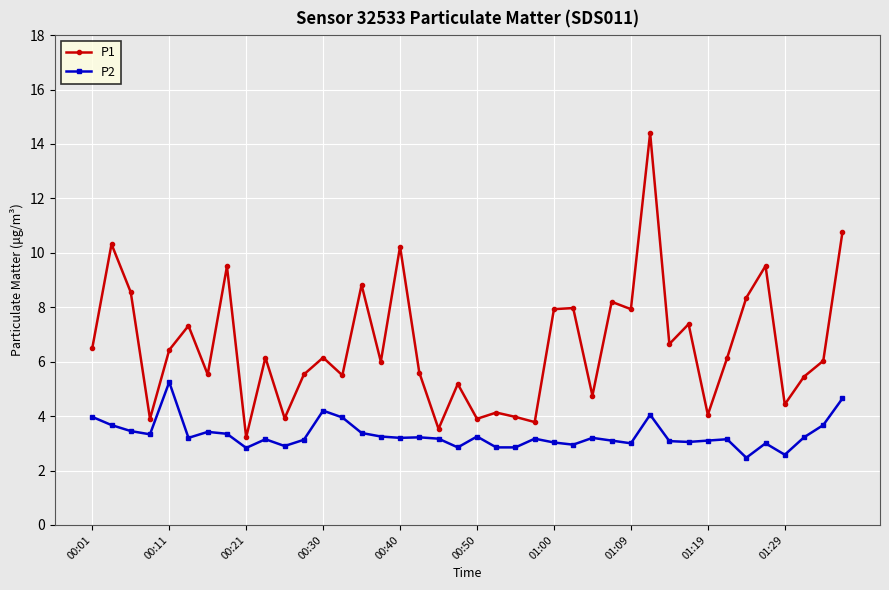

What is the average value of the P2 series?

3.3